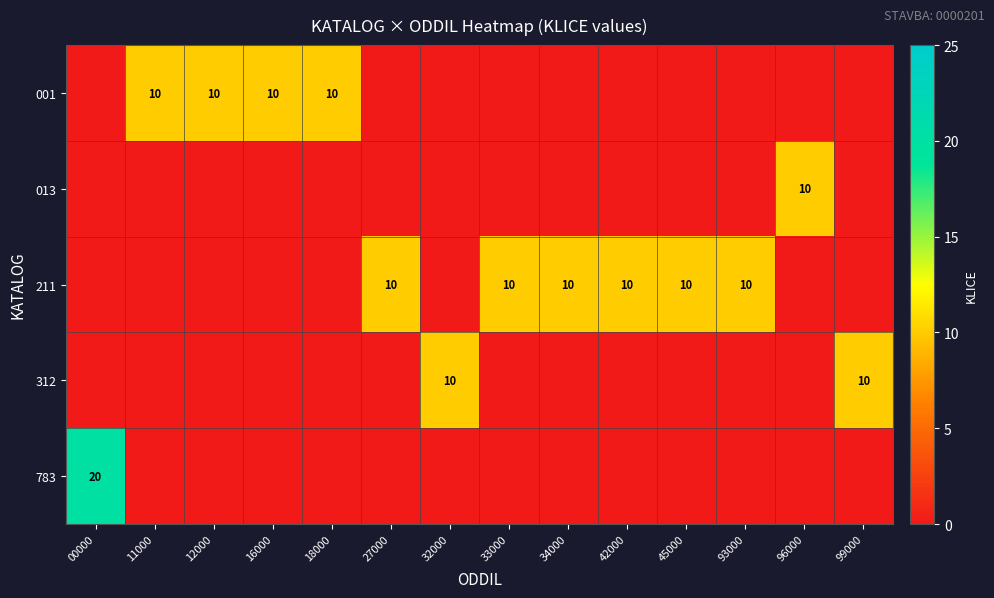

True or false: 001 has a value of 10 at 12000.

True